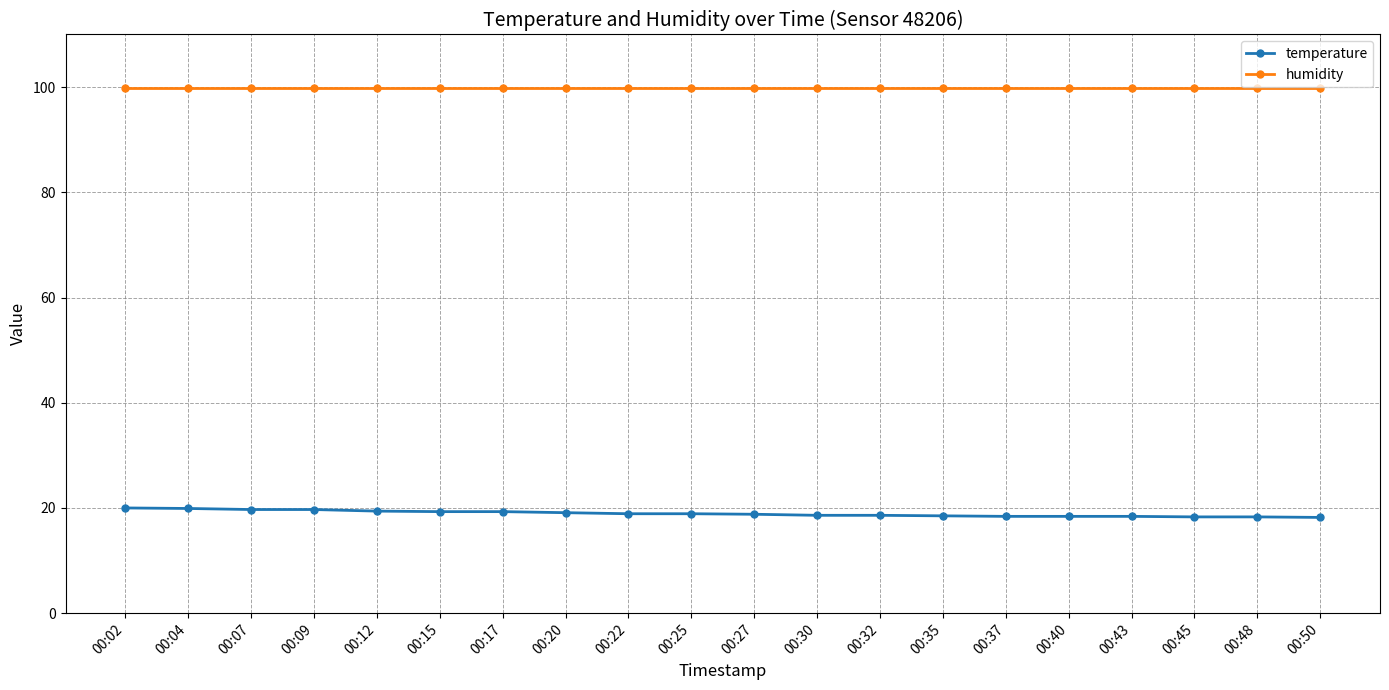

The value of temperature at 00:09 is 28.6. True or false?

False